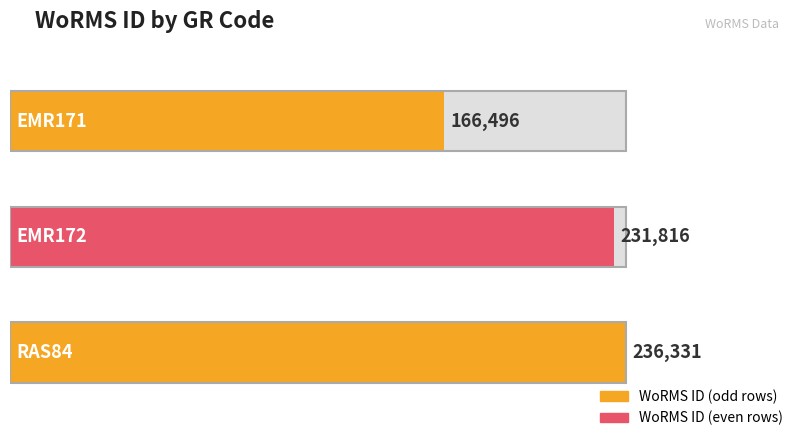

What is the smallest value displayed?

166496